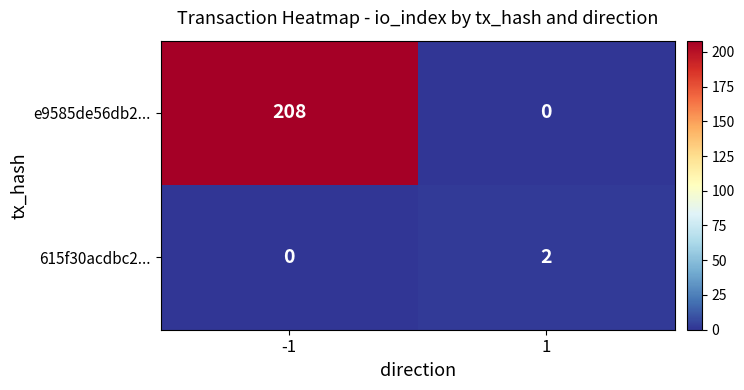

What is the greatest value displayed?

208